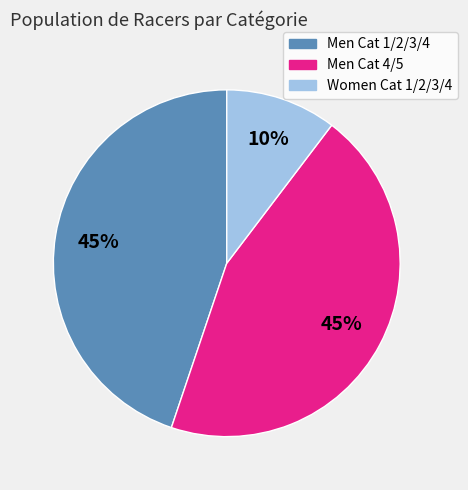

Count the number of slices in the pie.

3